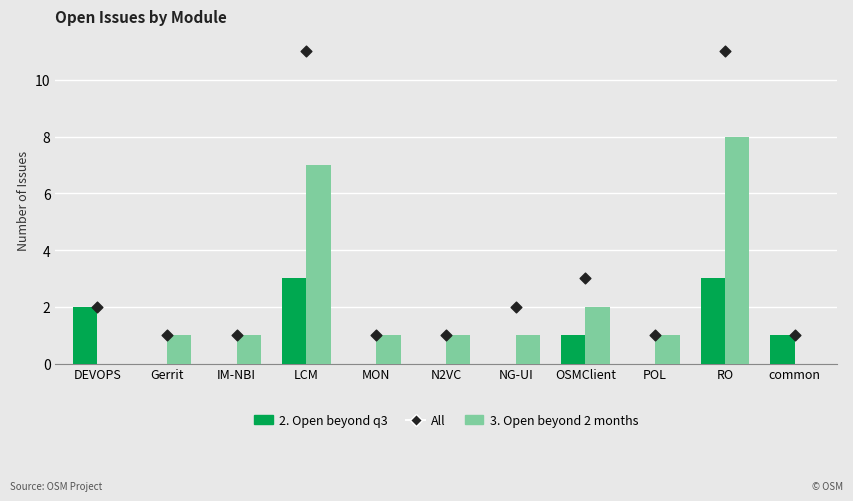

Which series has the widest spread of Y values?

All